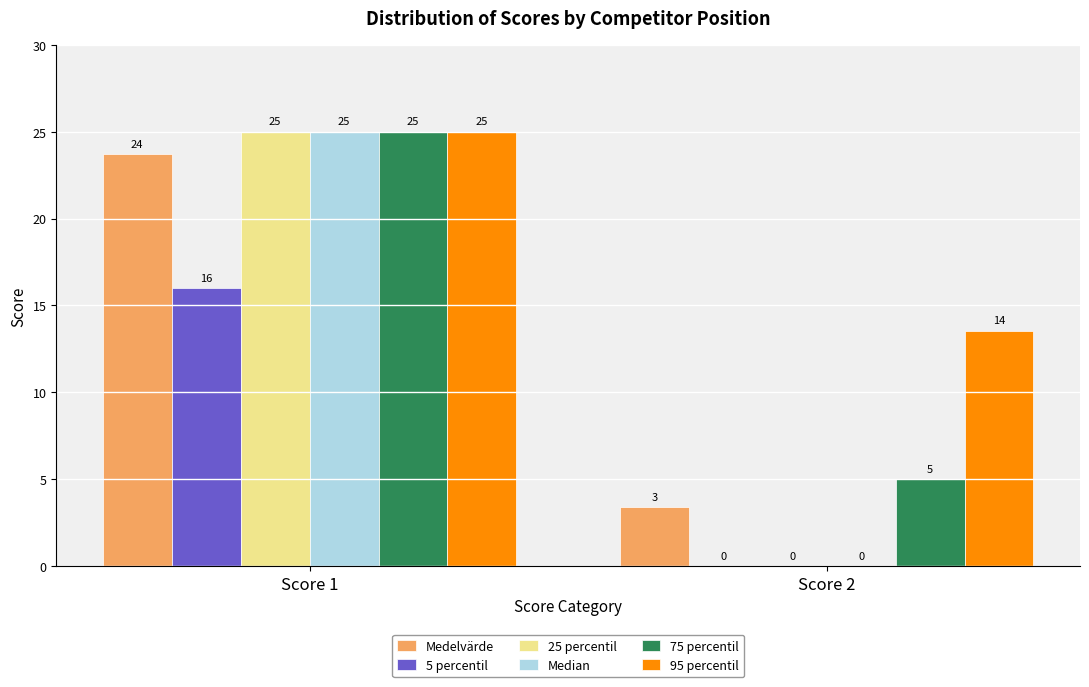

Which category has the highest value across all series?

Score 1